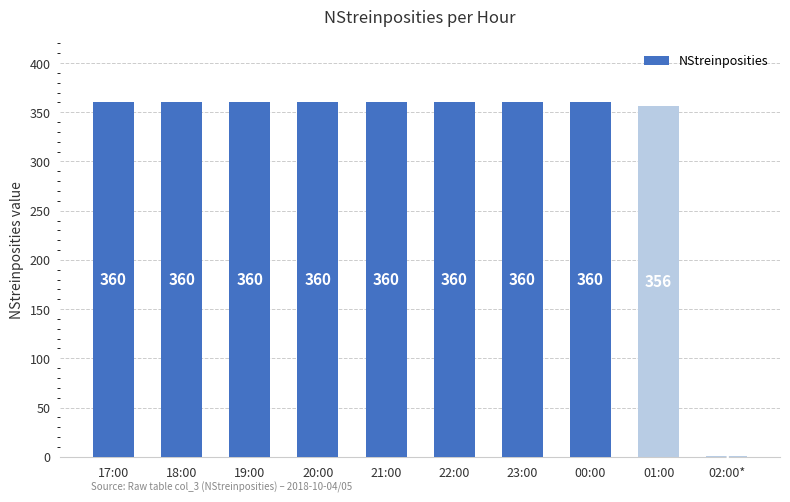

Are the bars horizontal?

No